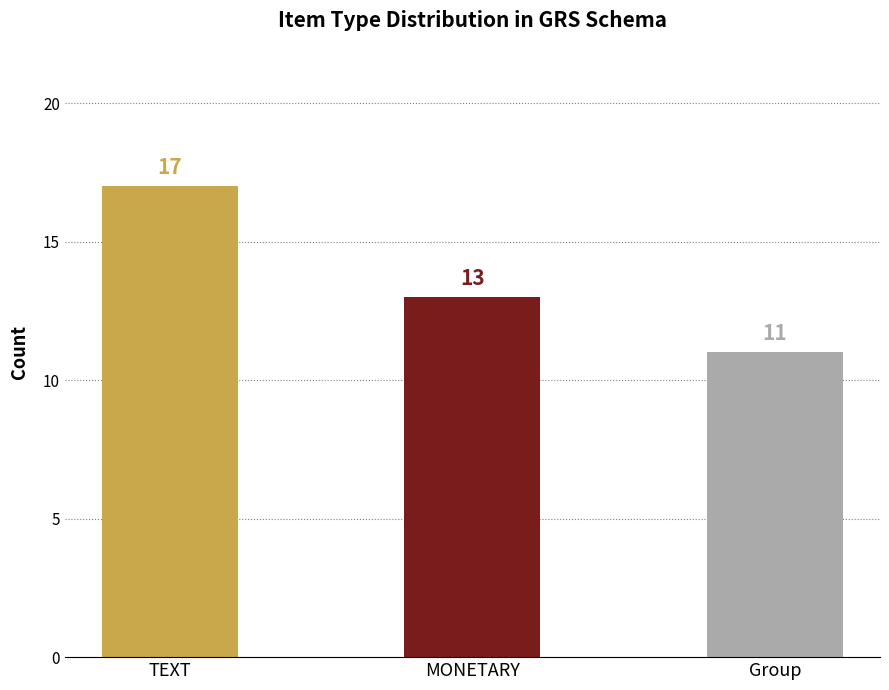

Rank the categories by value from highest to lowest.

TEXT, MONETARY, Group